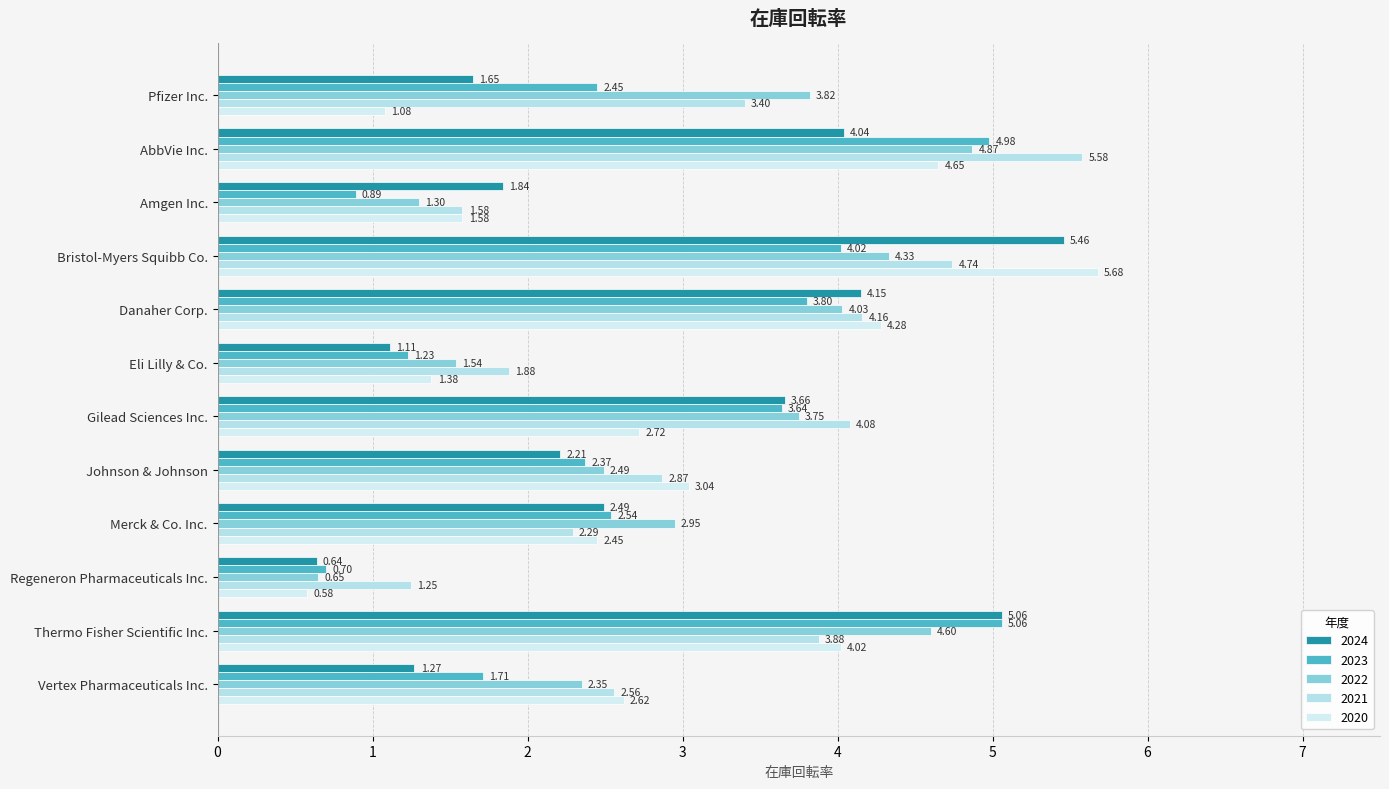

Which series has the largest total across all categories?

2021